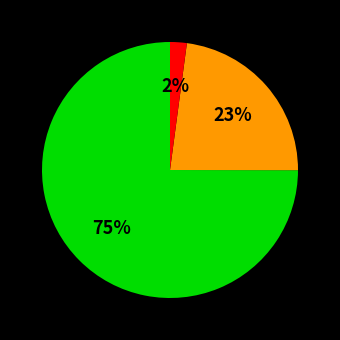

Is there a majority slice in this chart?

Yes